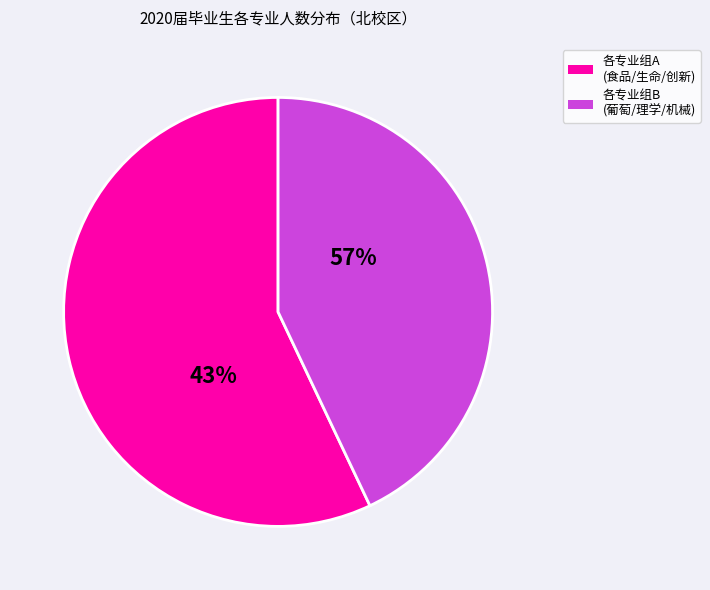

Does 食品科学与工程（中外合作办学） represent more than half of the total?

No